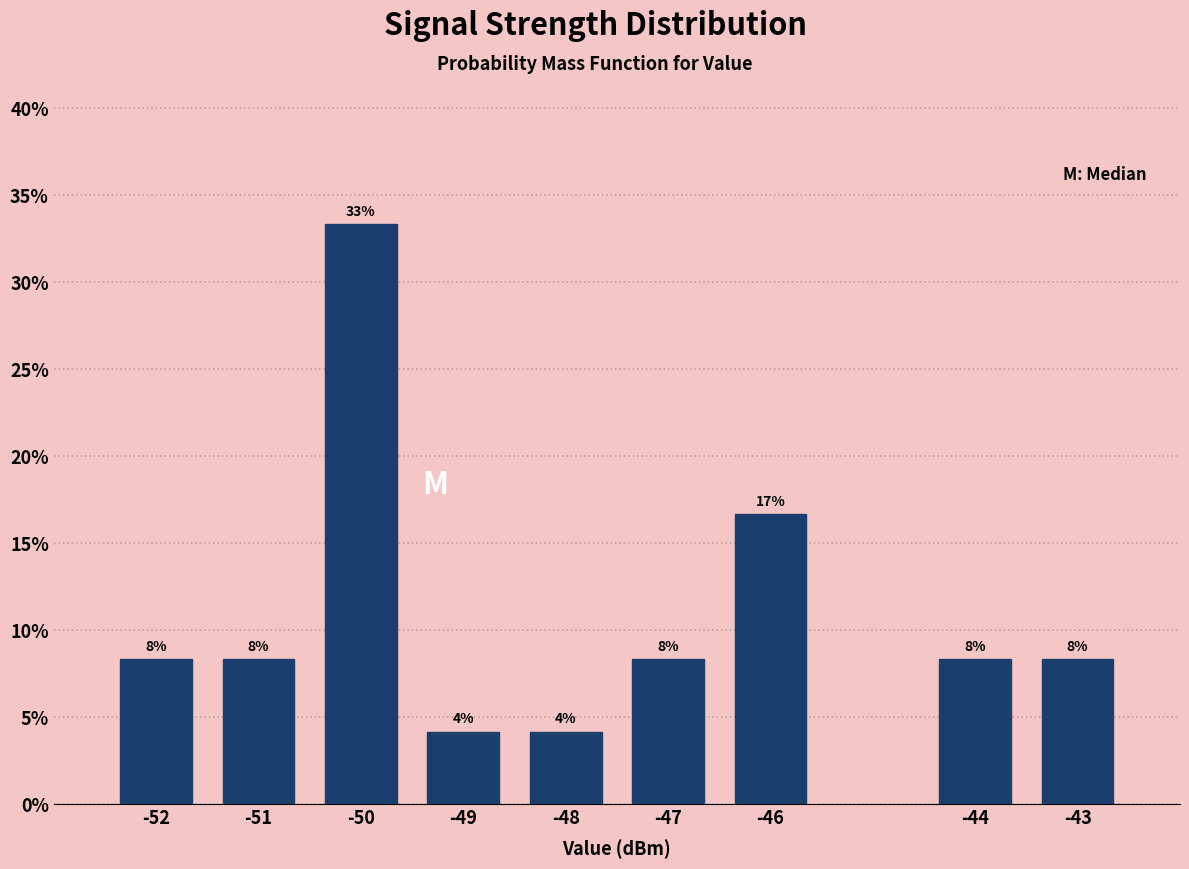

Are the bars horizontal?

No